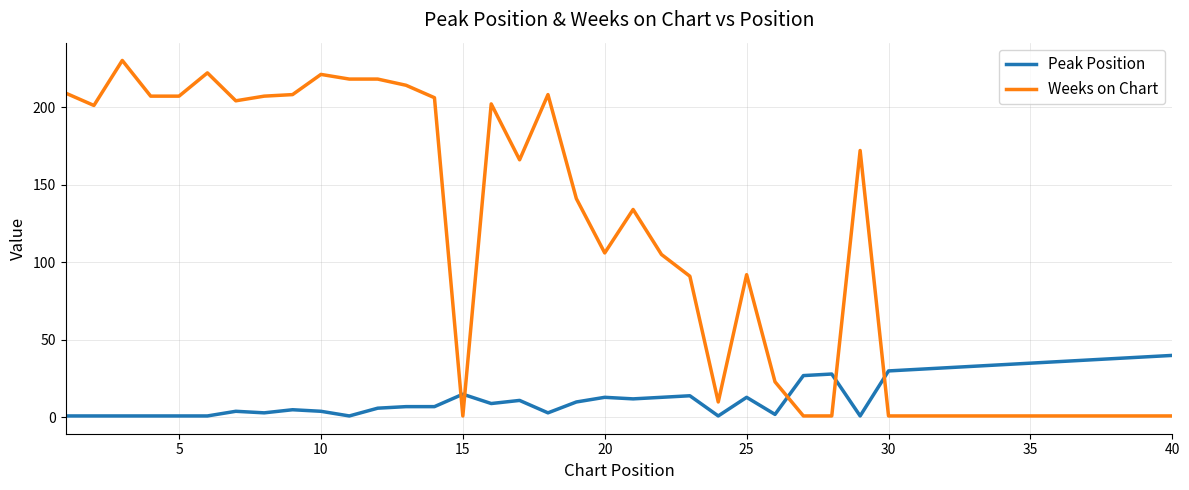

True or false: Peak Position and Weeks on Chart intersect in this chart.

True